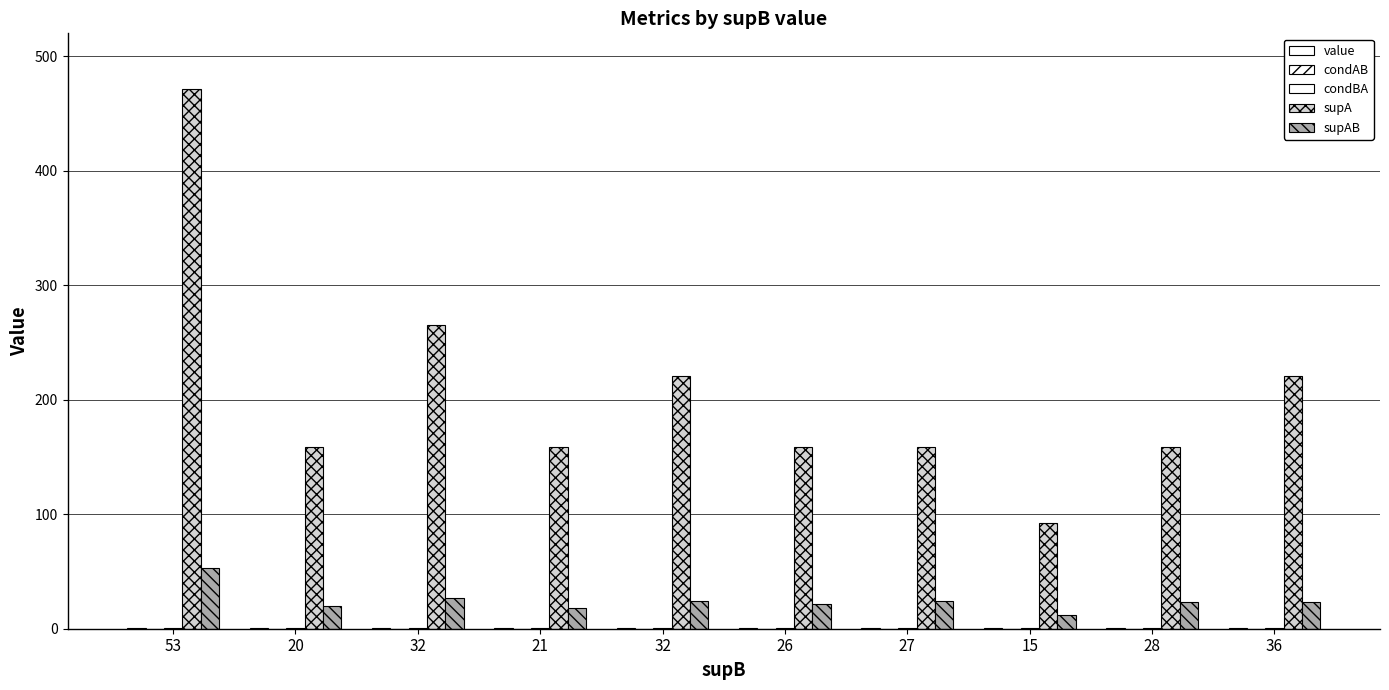

What is the total value across all series at 26?

182.8